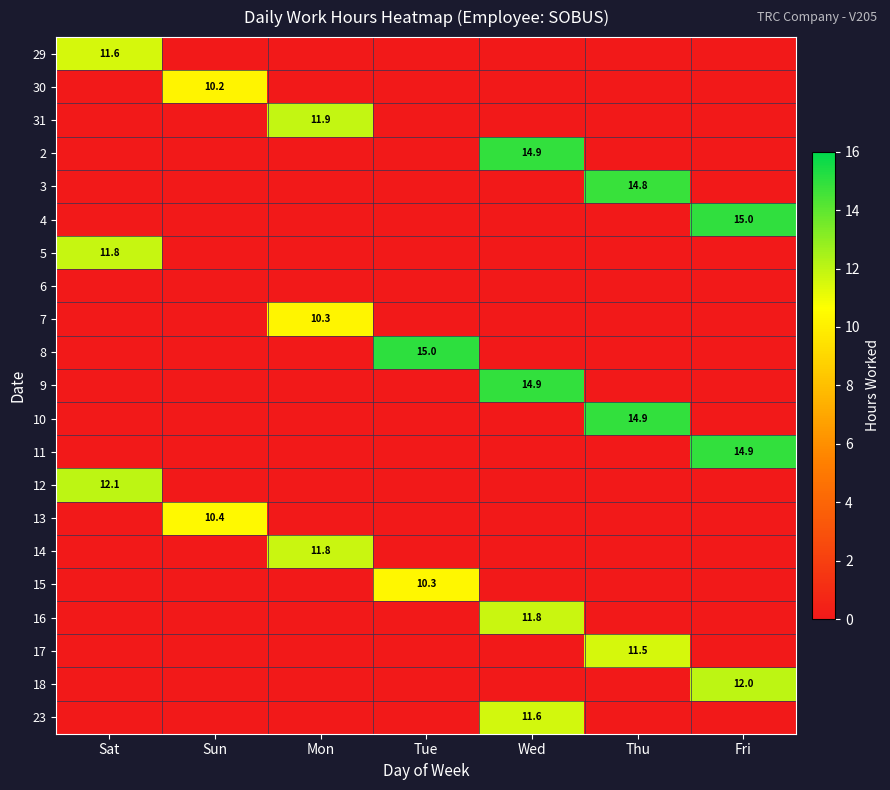

True or false: 13 has a value of 16.9 at Sun.

False